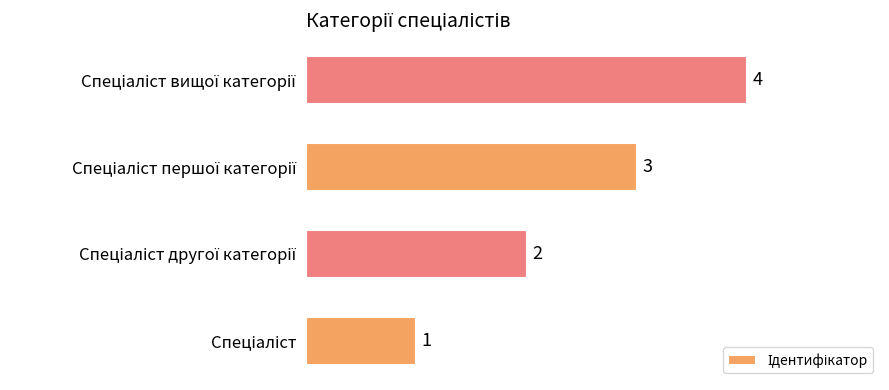

What is the difference between the maximum and minimum values?

3